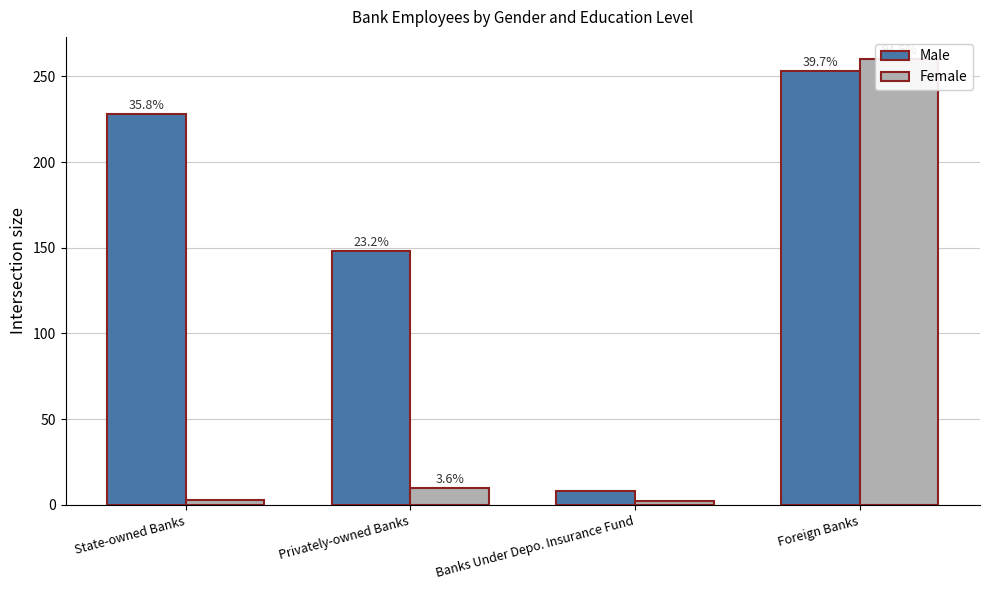

Rank the categories by Female value from lowest to highest.

Banks Under Depo. Insurance Fund, State-owned Banks, Privately-owned Banks, Foreign Banks